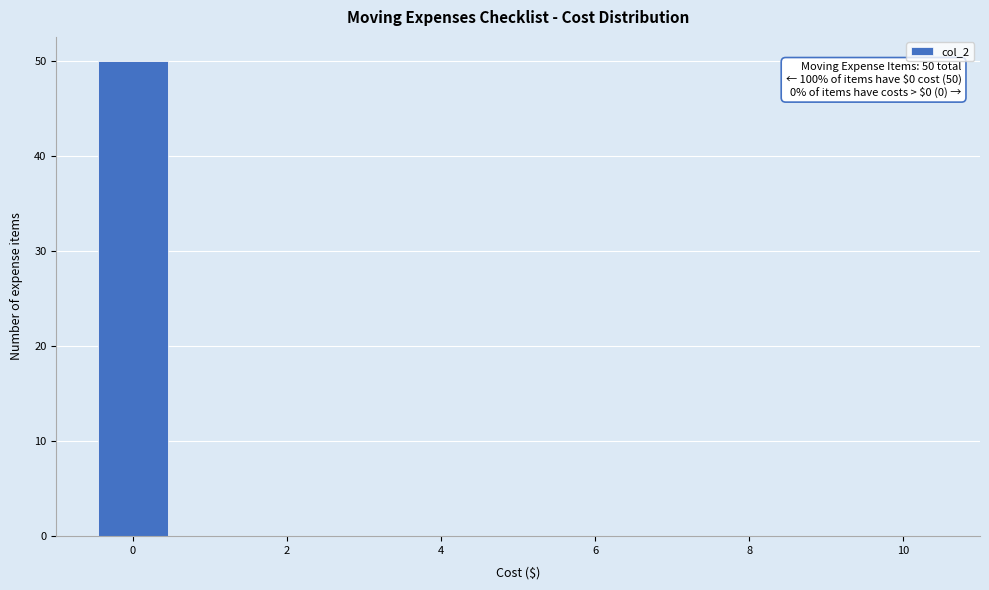

Which range on the x-axis has the tallest bar?

-0.5 to 0.5